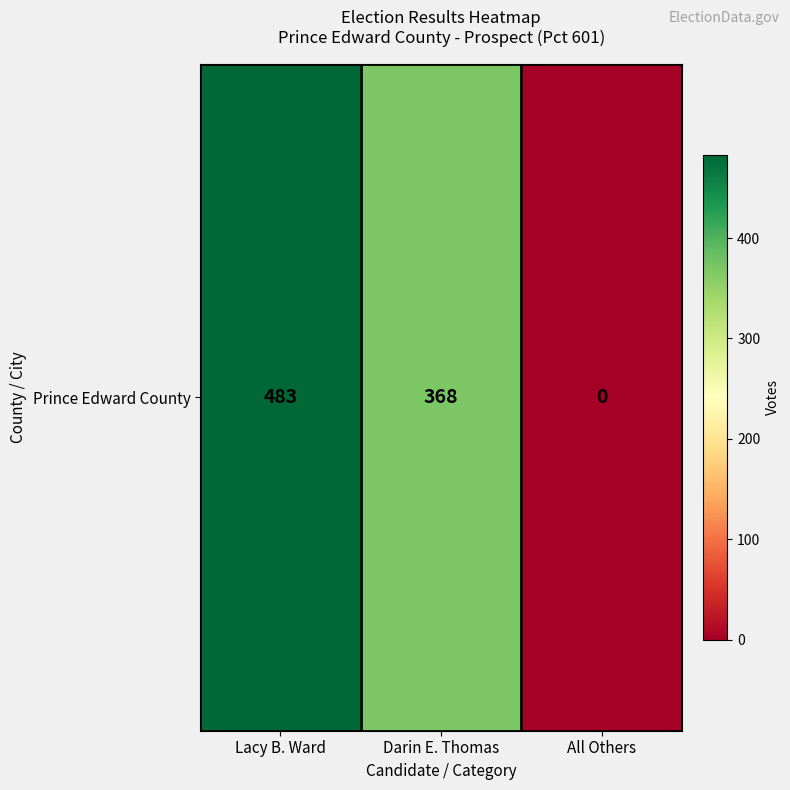

The chart shows a value of 0 at All Others. True or false?

True